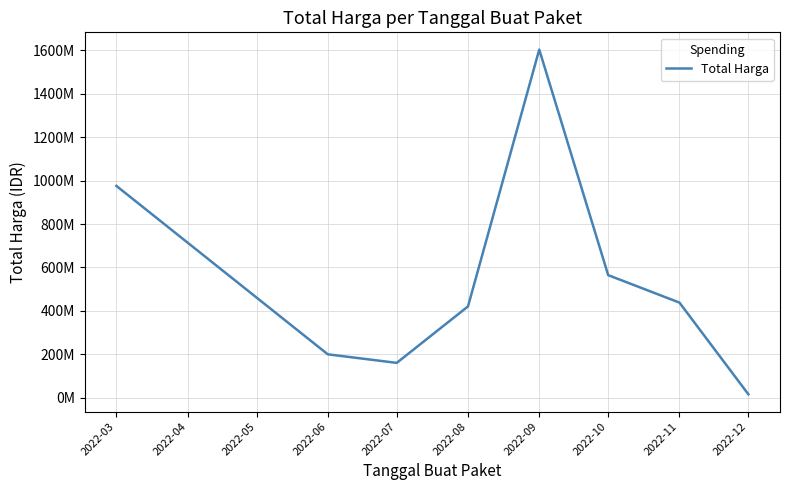

What is the difference between the maximum and second lowest values?

1444409000